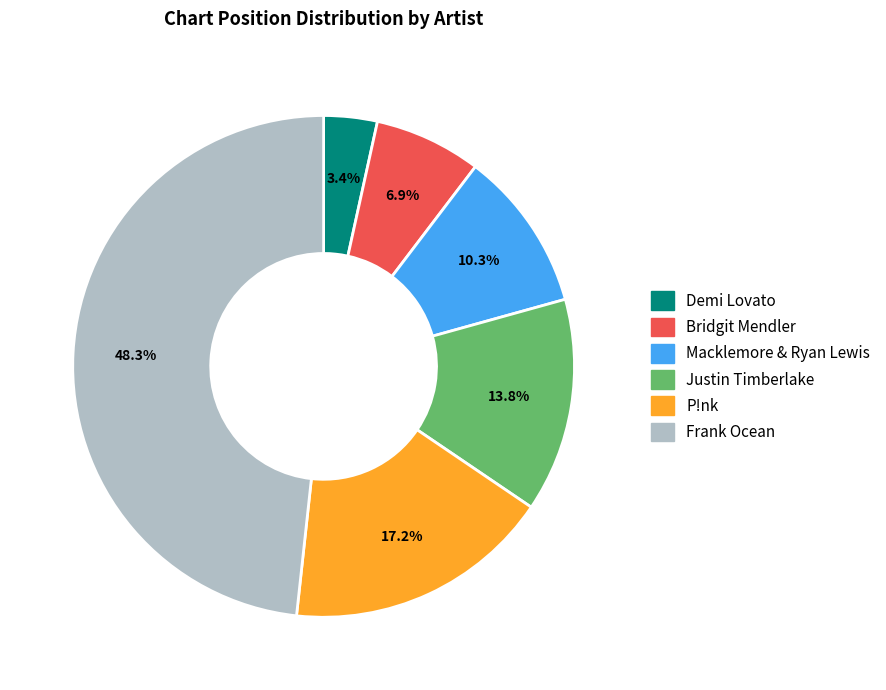

Count the number of slices in the pie.

6